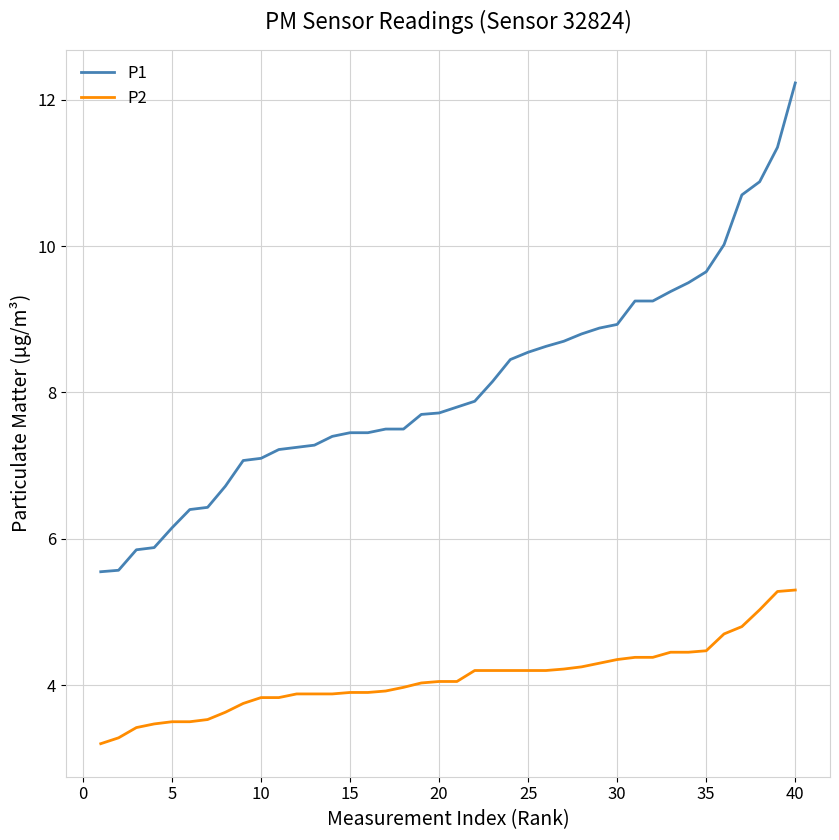

True or false: P2 and P1 cross at least once.

False